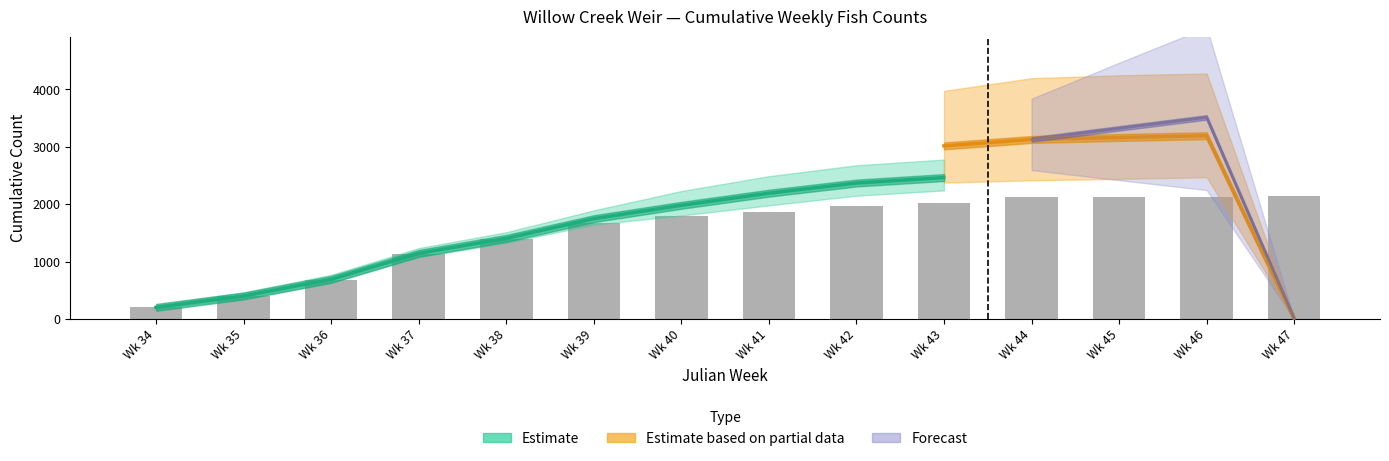

The value of Chinook_2008 at 39 is 2298. True or false?

False